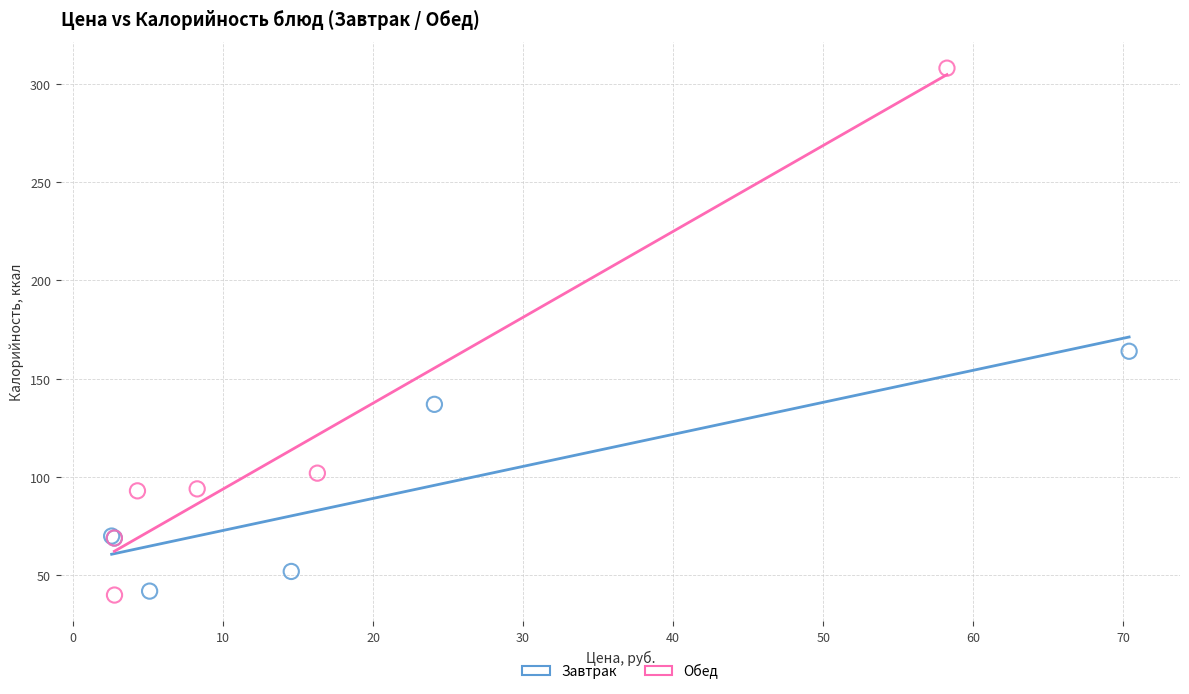

Which series contains the highest Y value?

Обед